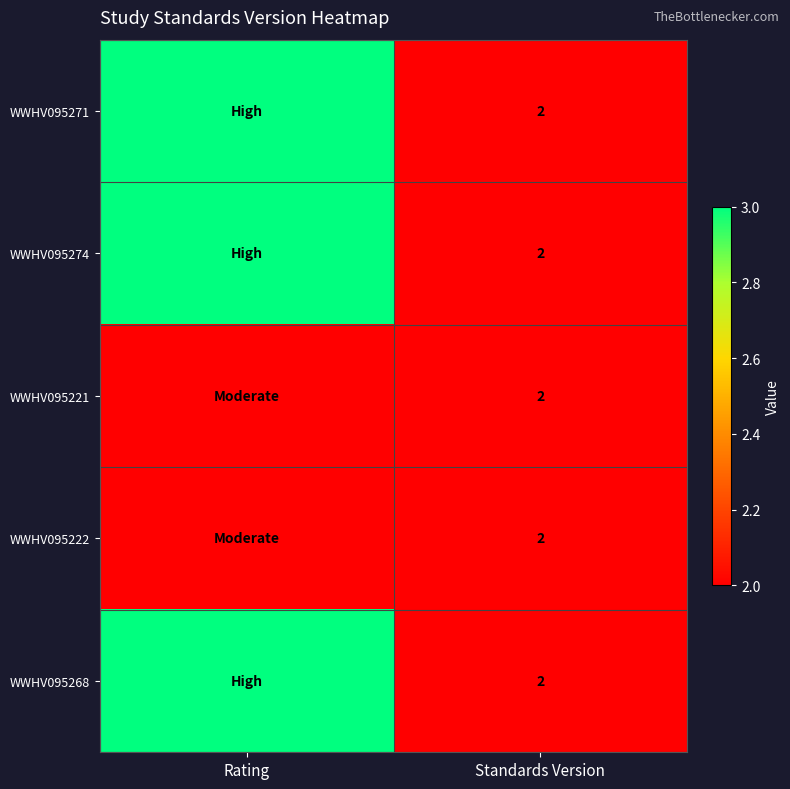

What is the total value across all series at Standards Version?

10